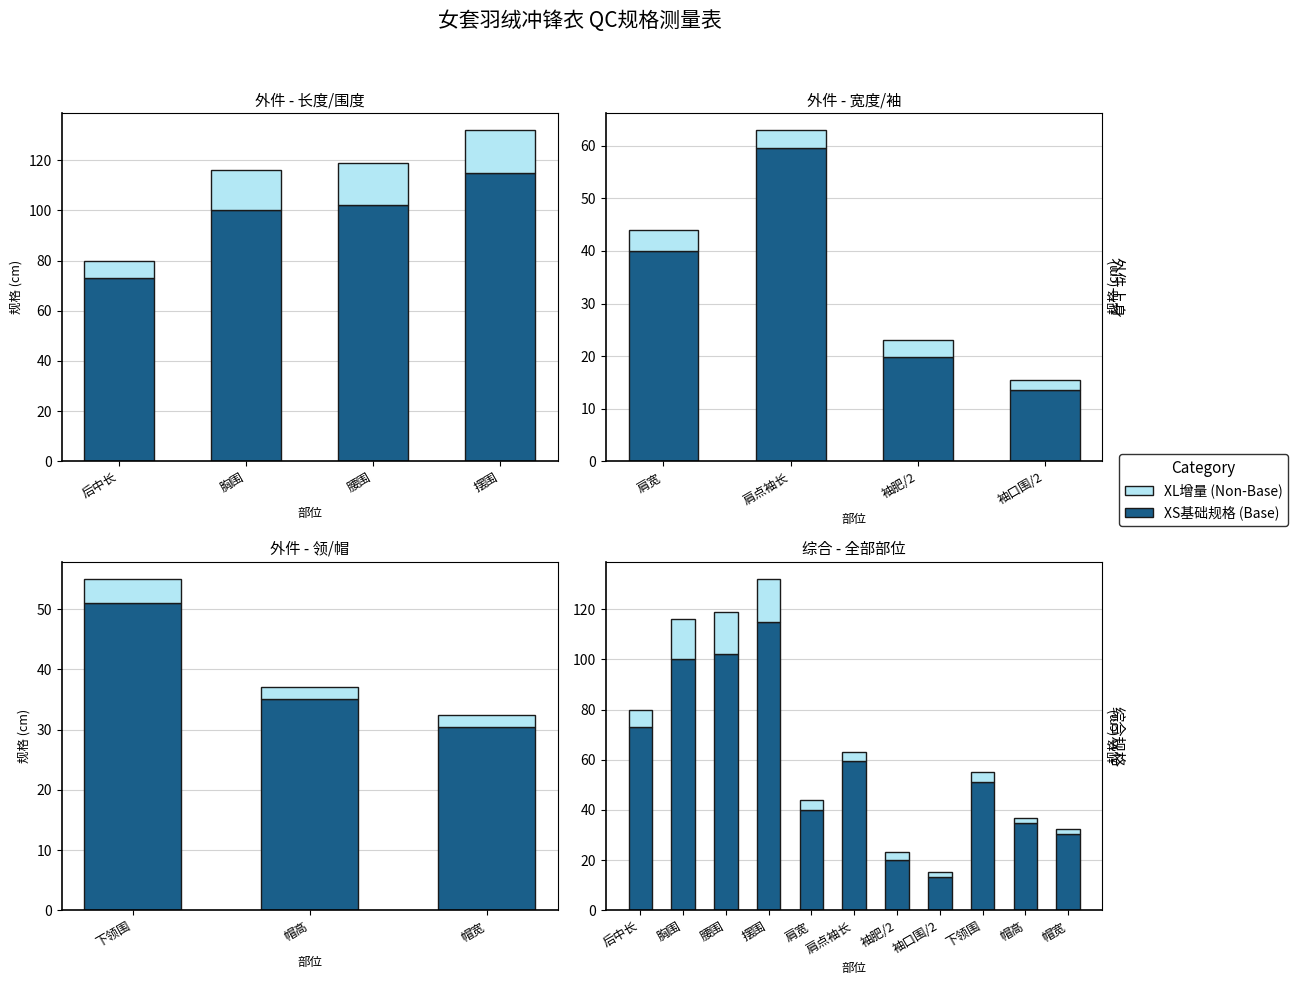

How many groups of bars are there?

11